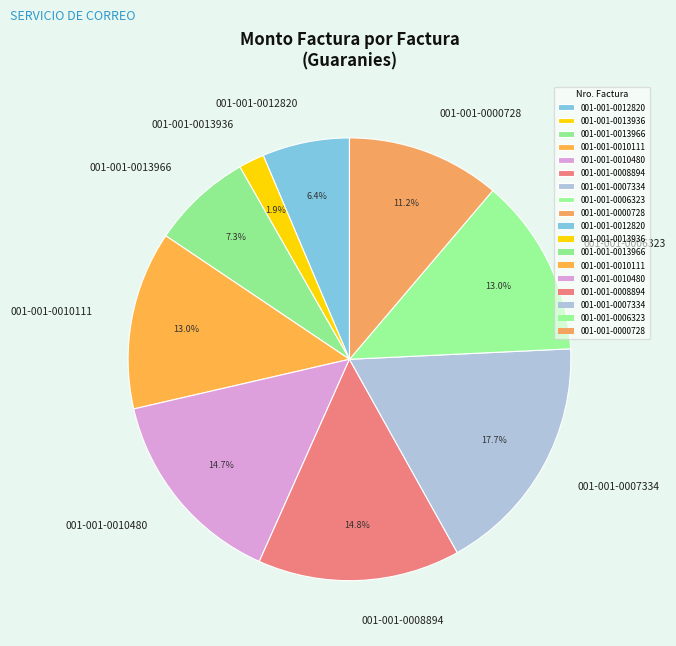

What percentage is the 001-001-0010111 slice, to the nearest percent?

13%